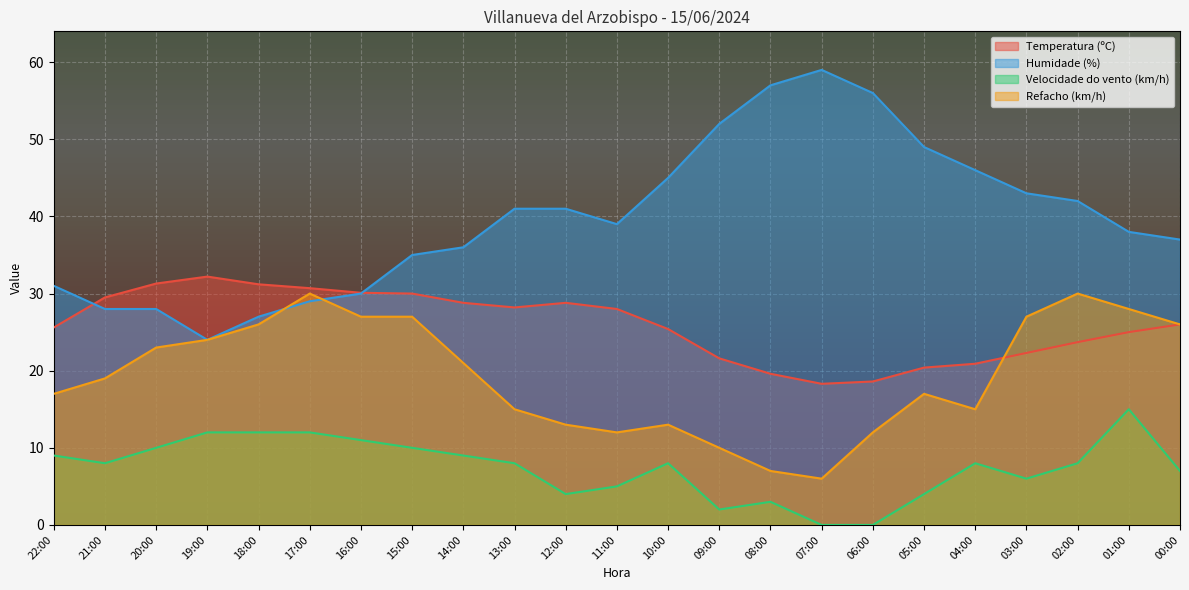

How many lines are shown in the chart?

4